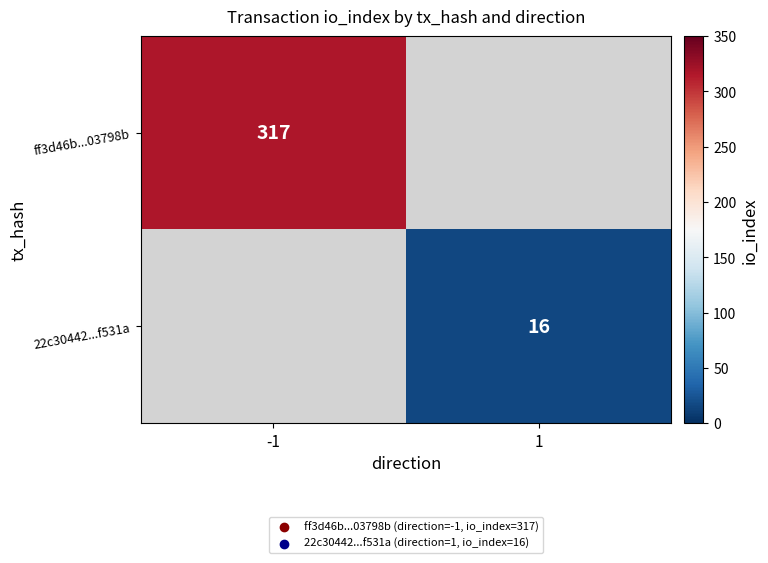

Where is ff3d46b...03798b nearest to the value 317?

-1